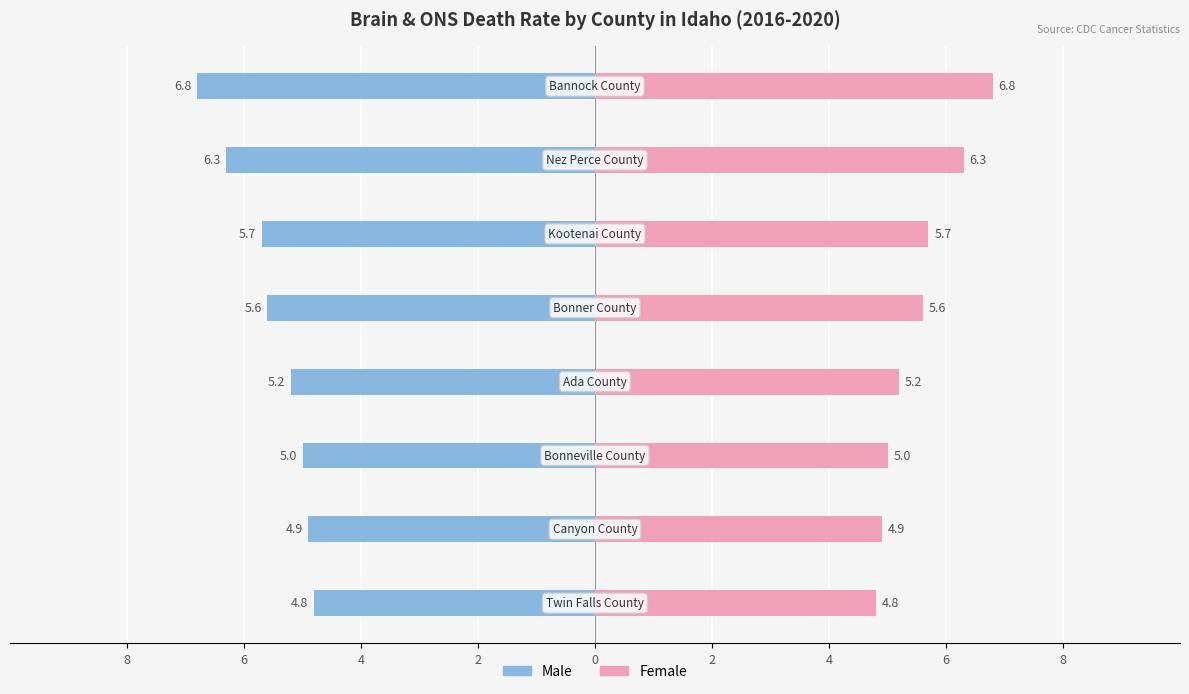

What is the average value of the Male series?

-5.5